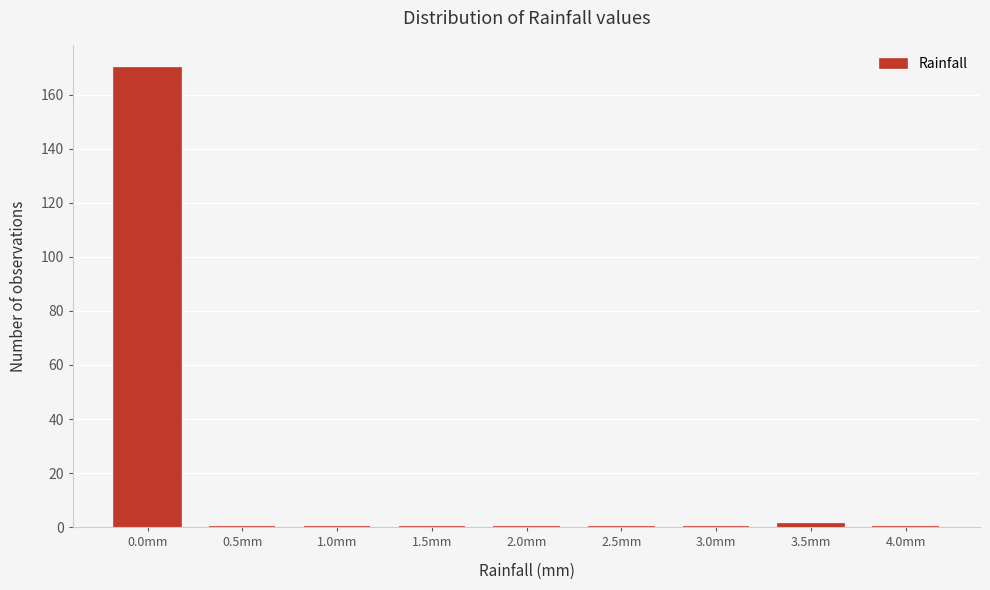

Reading left to right, extract all data points from this chart.

0.0mm=170	0.5mm=0	1.0mm=0	1.5mm=0	2.0mm=0	2.5mm=0	3.0mm=0	3.5mm=1	4.0mm=0